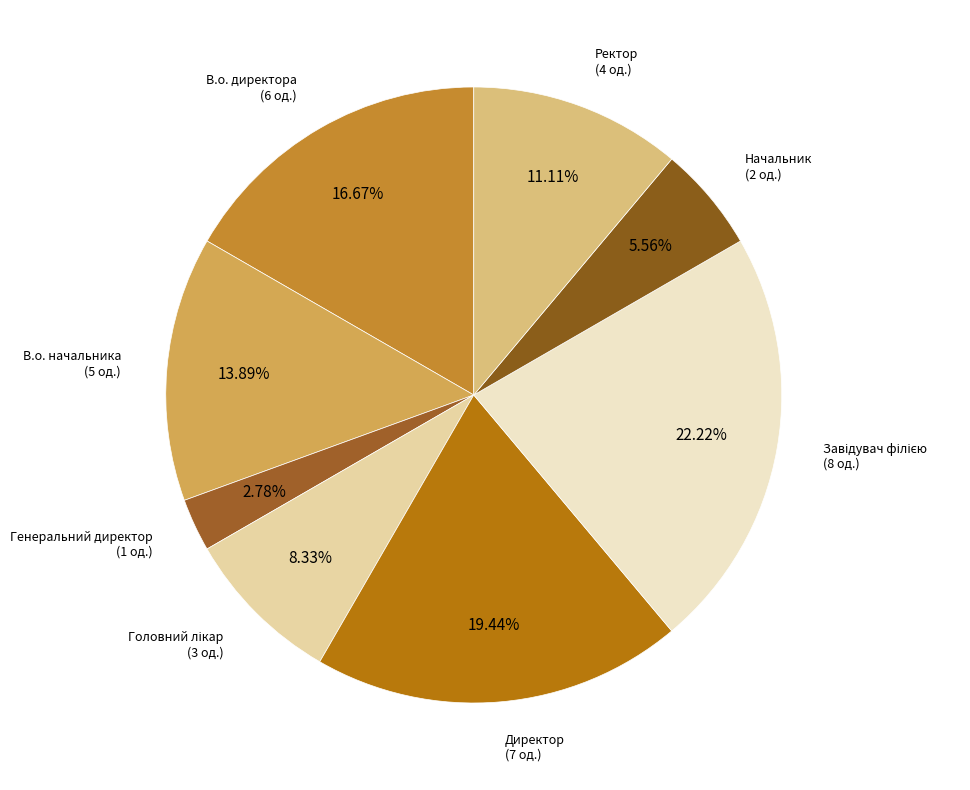

How many slices are in this pie chart?

8